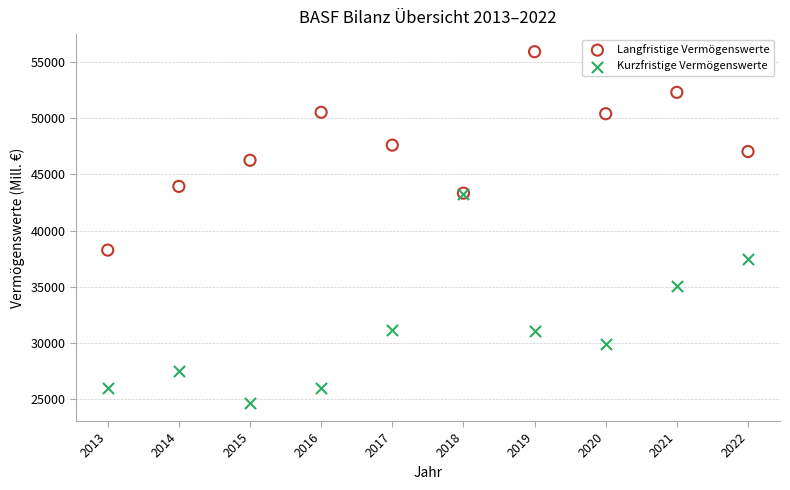

In the Kurzfristige Vermögenswerte series, what Y value is closest to 33893?

35051